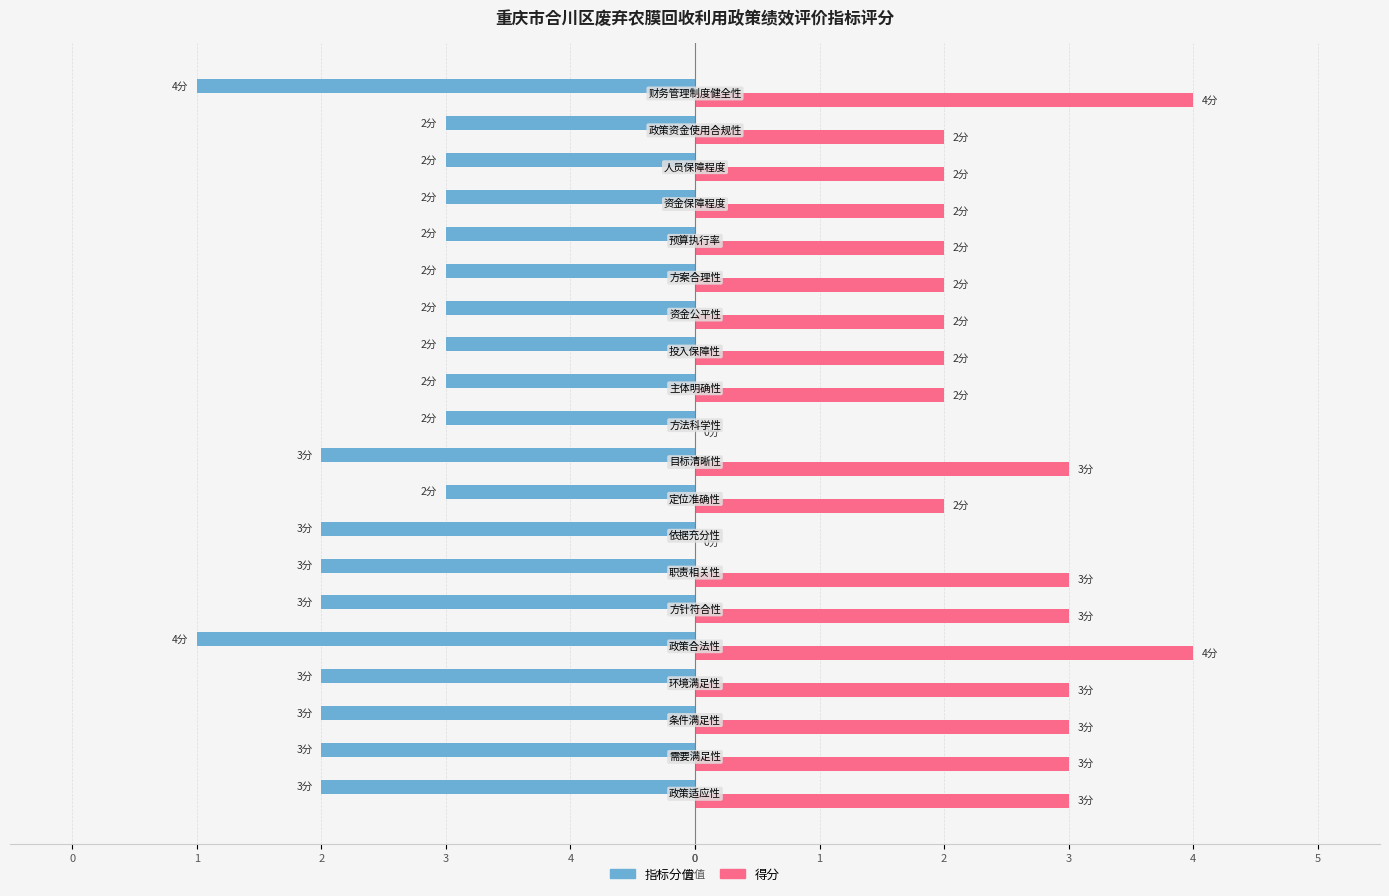

Reading left to right, list all the values displayed in this chart.

指标分值: -3	-3	-3	-3	-4	-3	-3	-3	-2	-3	-2	-2	-2	-2	-2	-2	-2	-2	-2	-4
得分: 3	3	3	3	4	3	3	0	2	3	0	2	2	2	2	2	2	2	2	4